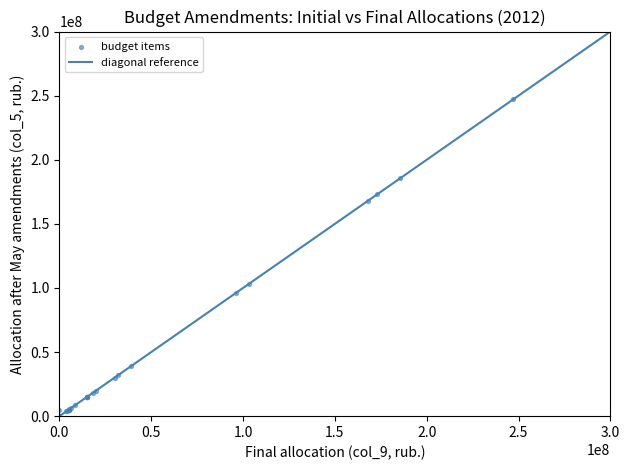

What Y value in the scatter plot is closest to 123550000?

103000000